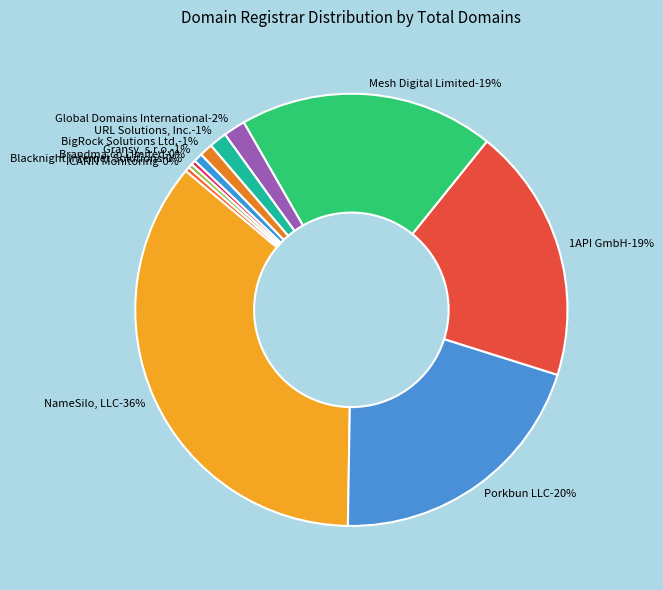

Rank the categories by value from lowest to highest.

Brandma.co Limited, Blacknight Internet Solutions, ICANN Monitoring, Gransy, s.r.o., BigRock Solutions Ltd., URL Solutions, Inc., Global Domains International, 1API GmbH, Mesh Digital Limited, Porkbun LLC, NameSilo, LLC